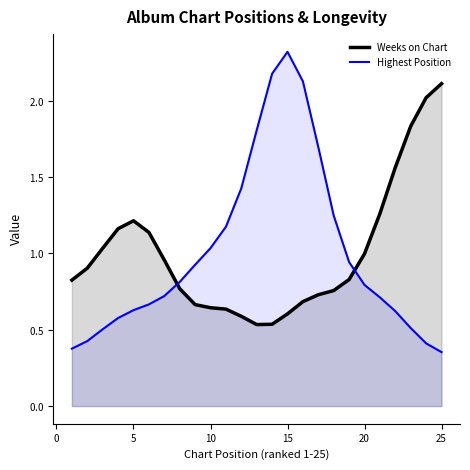

Does the chart have visible grid lines?

No